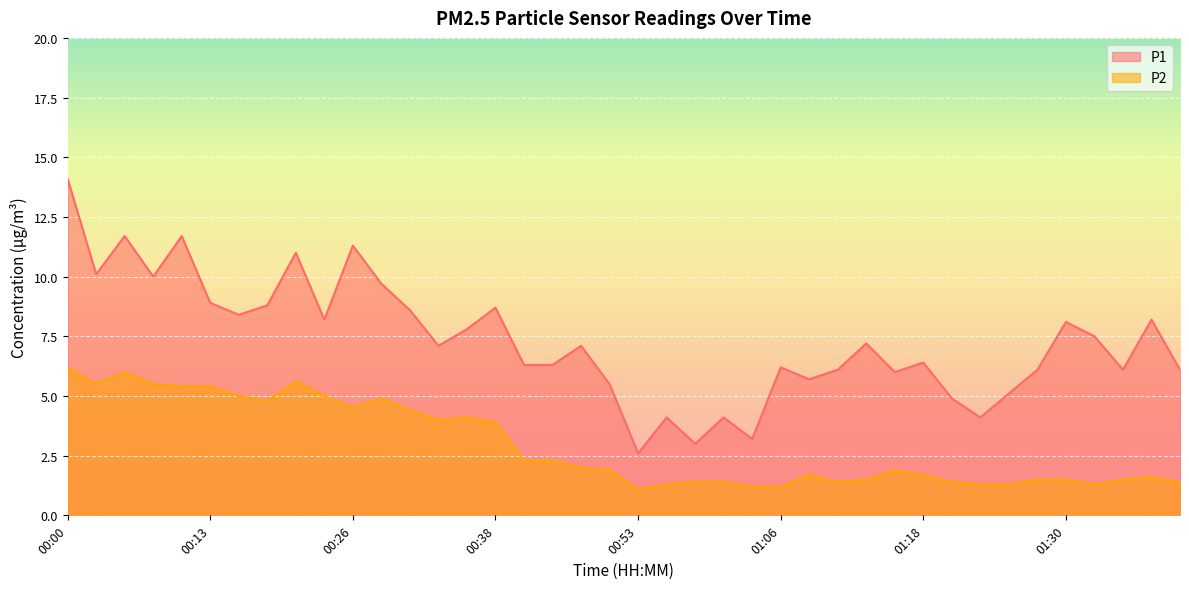

Reading right to left, list all the values displayed in this chart.

P1: 6.1	8.2	6.1	7.5	8.1	6.1	5.1	4.1	4.9	6.4	6.0	7.2	6.1	5.7	6.2	3.2	4.1	3.0	4.1	2.6	5.5	7.1	6.3	6.3	8.7	7.8	7.1	8.6	9.7	11.3	8.2	11.0	8.8	8.4	8.9	11.7	10.0	11.7	10.1	14.1
P2: 1.4	1.6	1.5	1.3	1.5	1.5	1.3	1.3	1.4	1.7	1.9	1.5	1.4	1.7	1.2	1.2	1.4	1.4	1.3	1.1	1.9	2.0	2.3	2.3	3.9	4.1	4.0	4.4	4.9	4.5	5.0	5.6	4.8	5.0	5.4	5.4	5.5	6.0	5.5	6.2